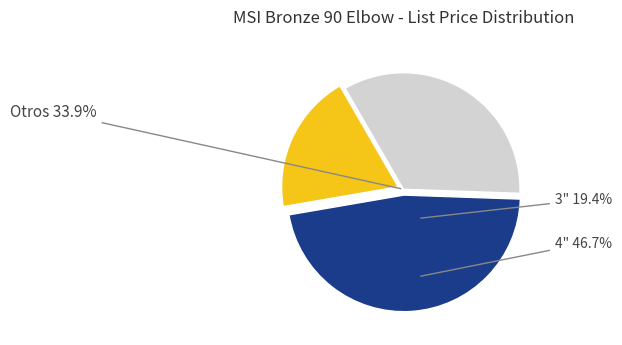

Which slice is the largest?

4" 125lb LF Bronze 90 Elbow